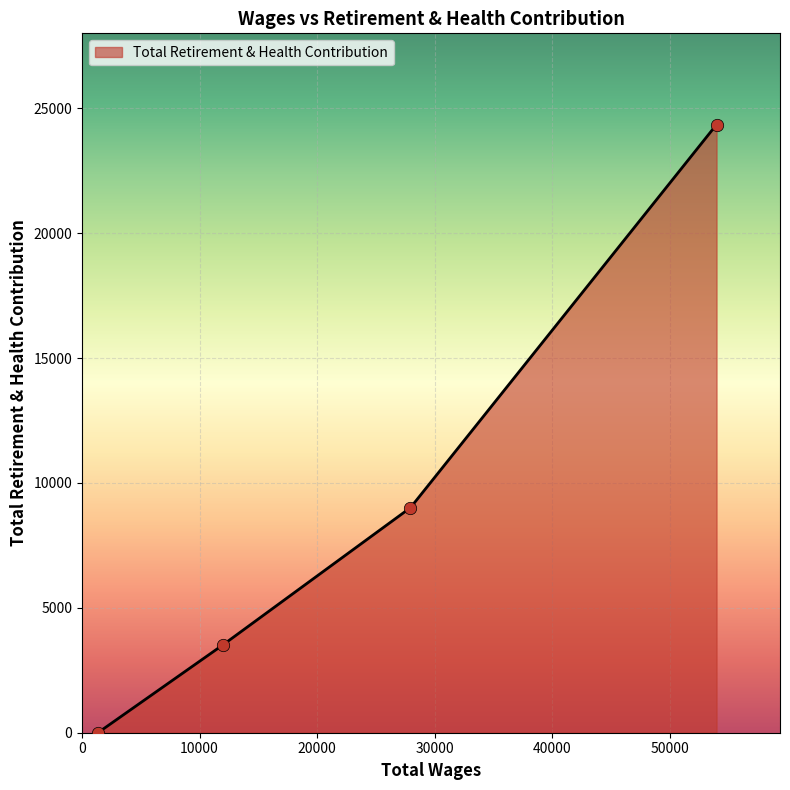

True or false: the data has more than 0 interior local peaks.

False